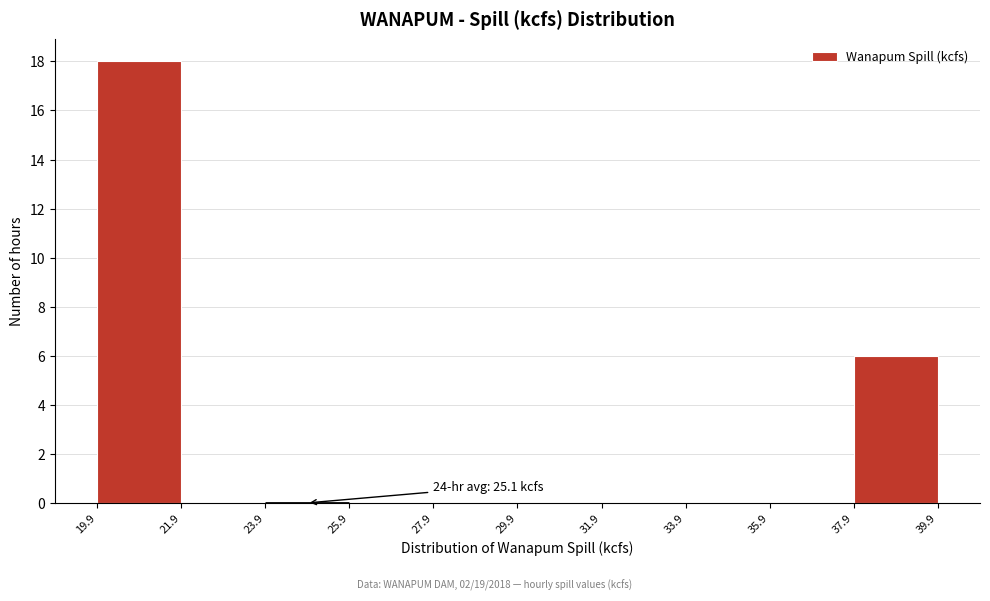

Which range on the x-axis has the tallest bar?

19.9 to 21.9